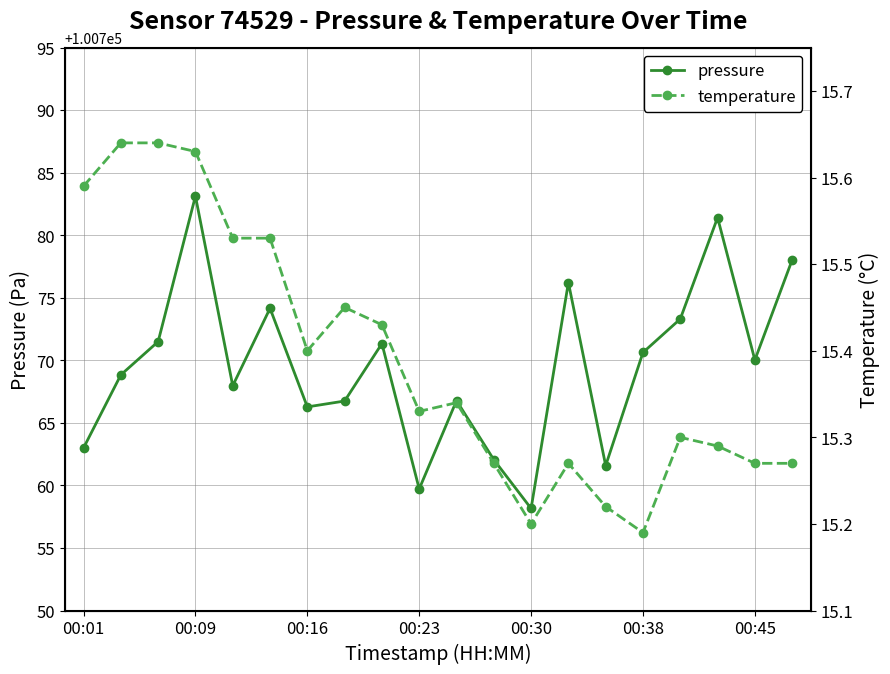

The value of temperature at 19 is 15.3. True or false?

True